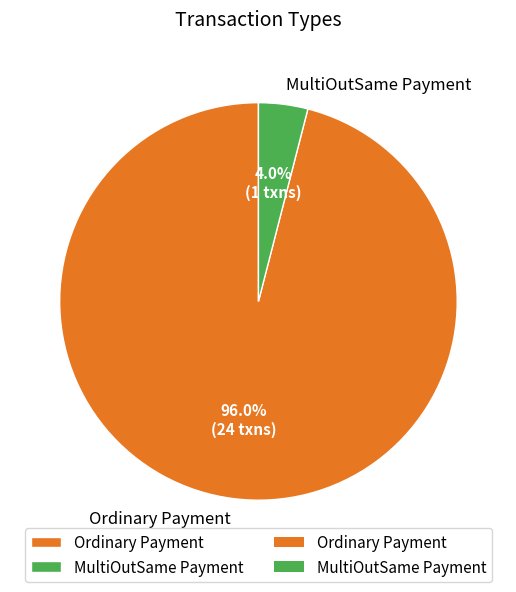

What is the largest slice in the pie chart?

Ordinary Payment